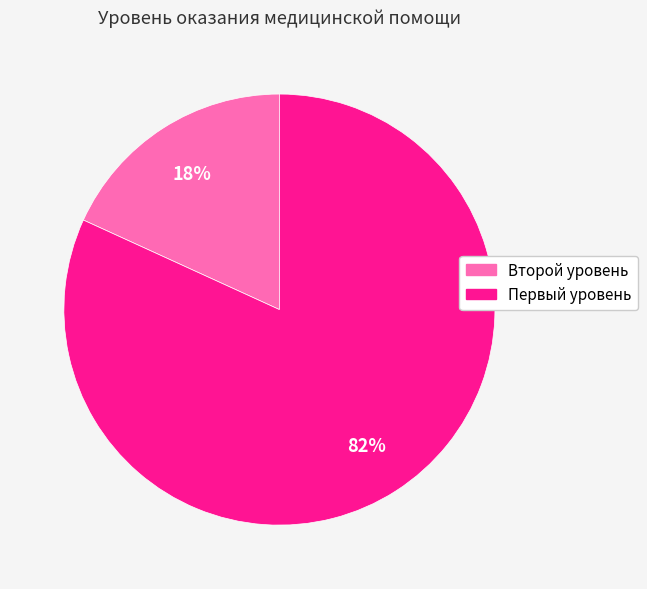

Do Первый уровень and Второй уровень together represent more than half of the pie?

Yes